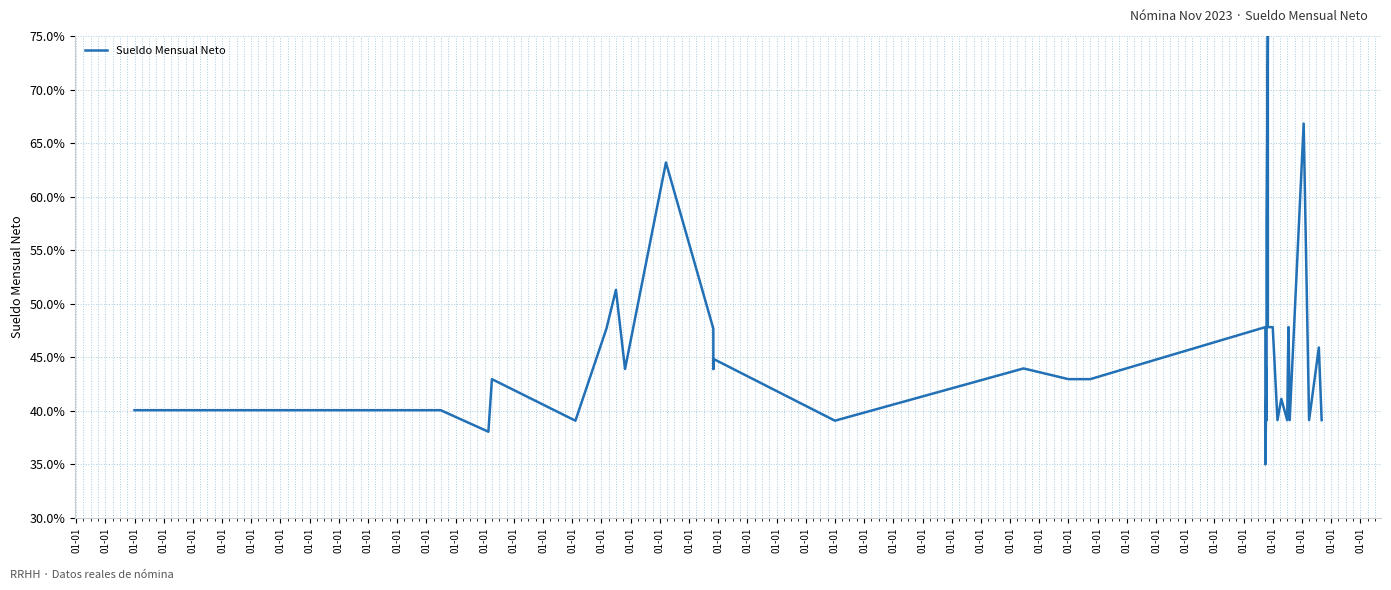

Where is the data nearest to the value 55?

01-01